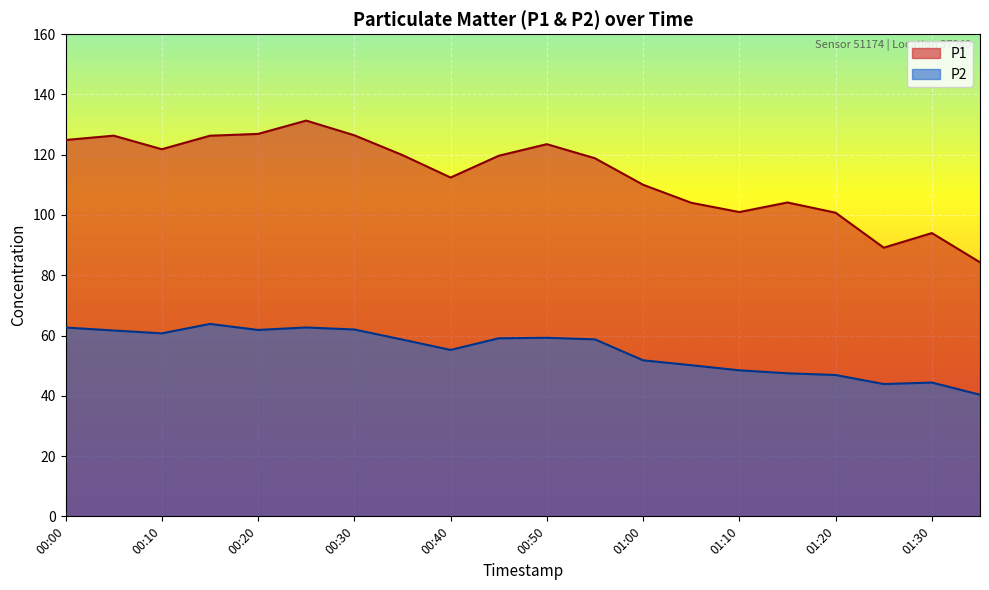

At which label does P2 reach its peak?

00:15